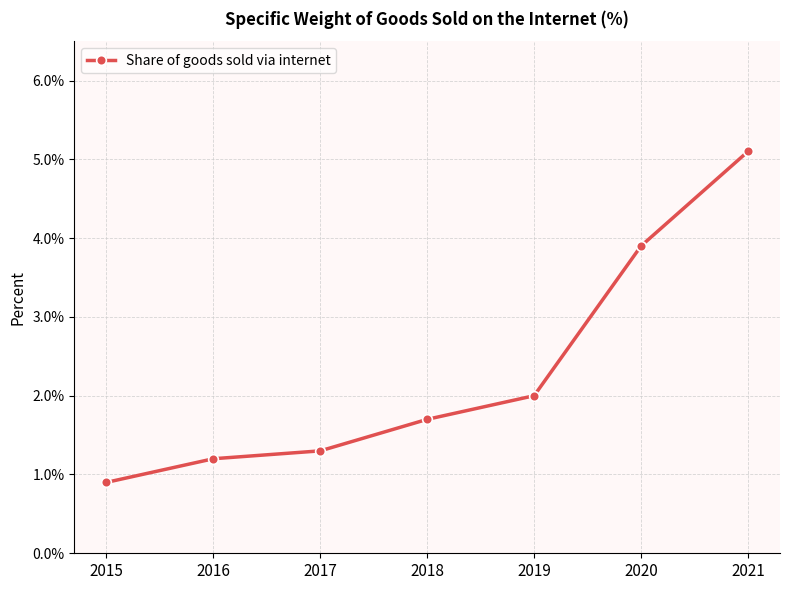

What is the difference between the values at 2017 and 2019?

0.7